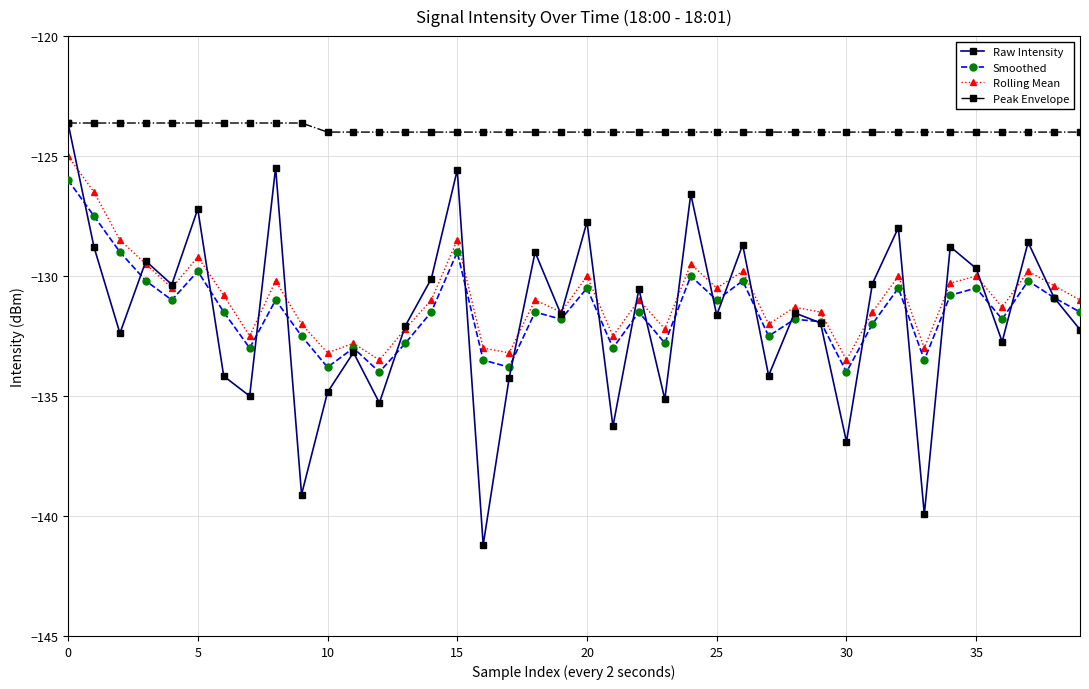

What is the value of the Raw Intensity point at the 8th from the left?

-135.0